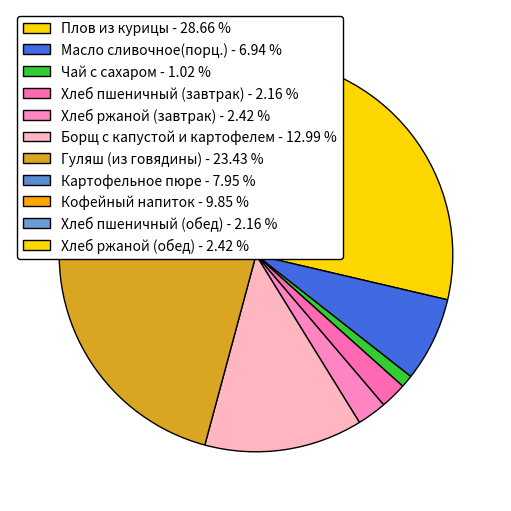

Does Хлеб ржаной (обед) represent more than half of the total?

No